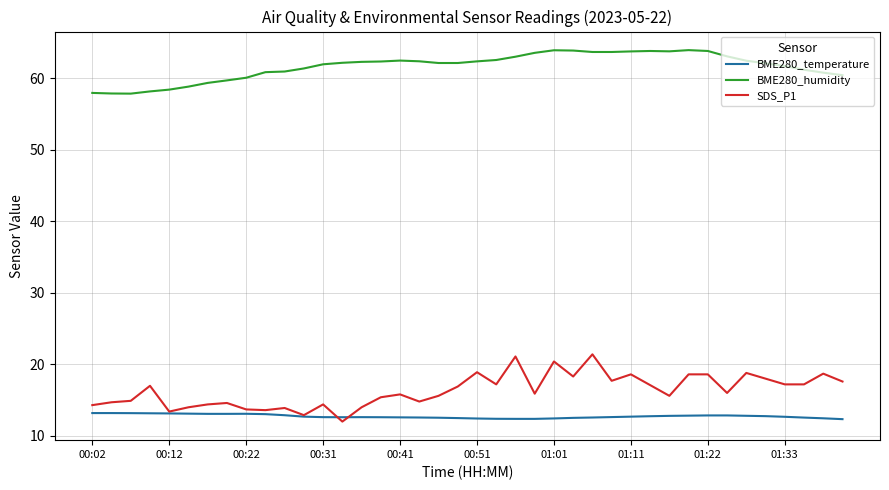

True or false: BME280_humidity and SDS_P1 intersect in this chart.

False